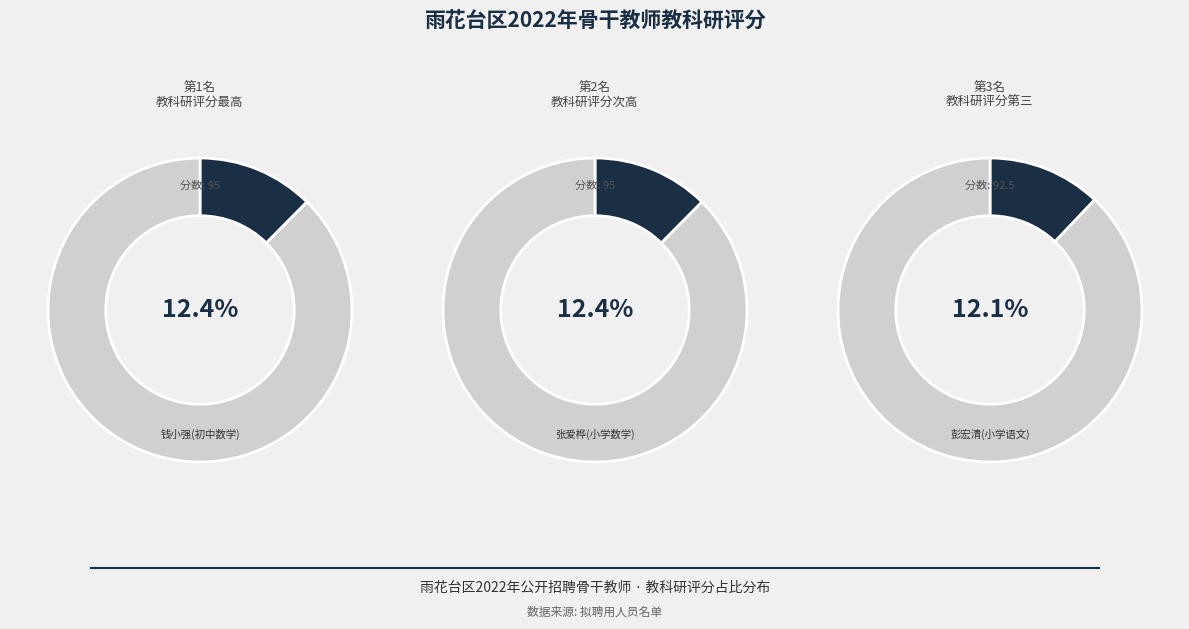

What percentage is NOT represented by 彭宏清(小学语文)?

87.9%